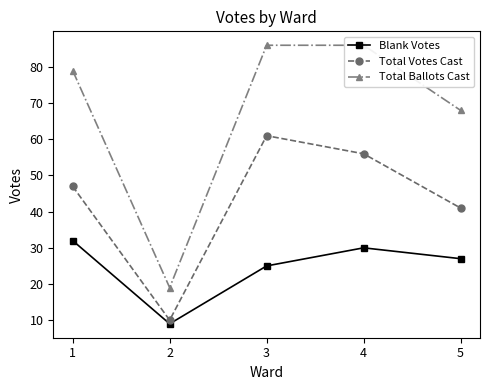

True or false: Total Ballots Cast and Blank Votes intersect in this chart.

False